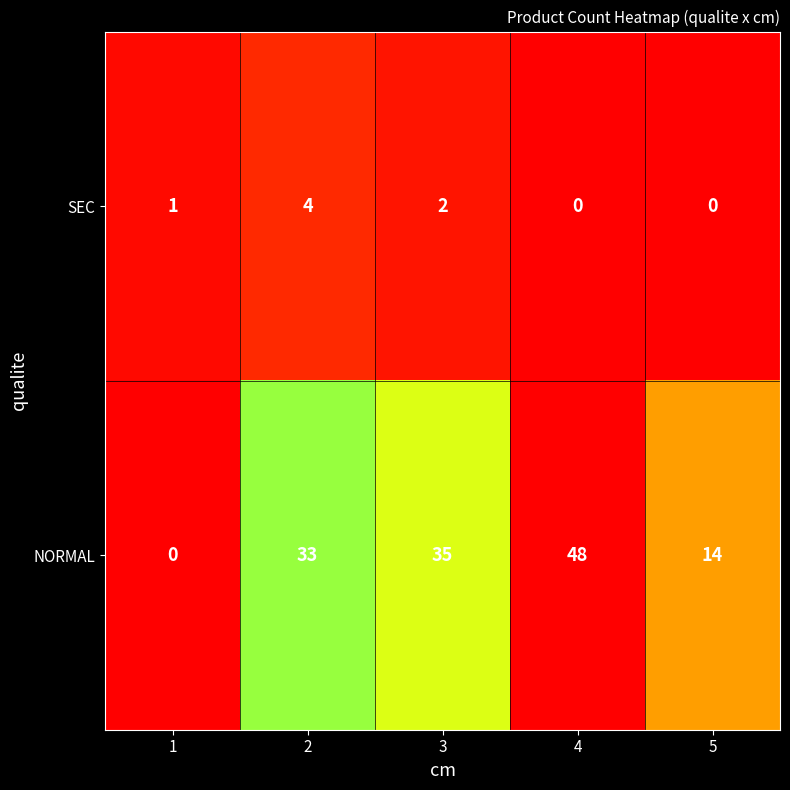

List the series in order of their peak value, lowest first.

SEC, NORMAL